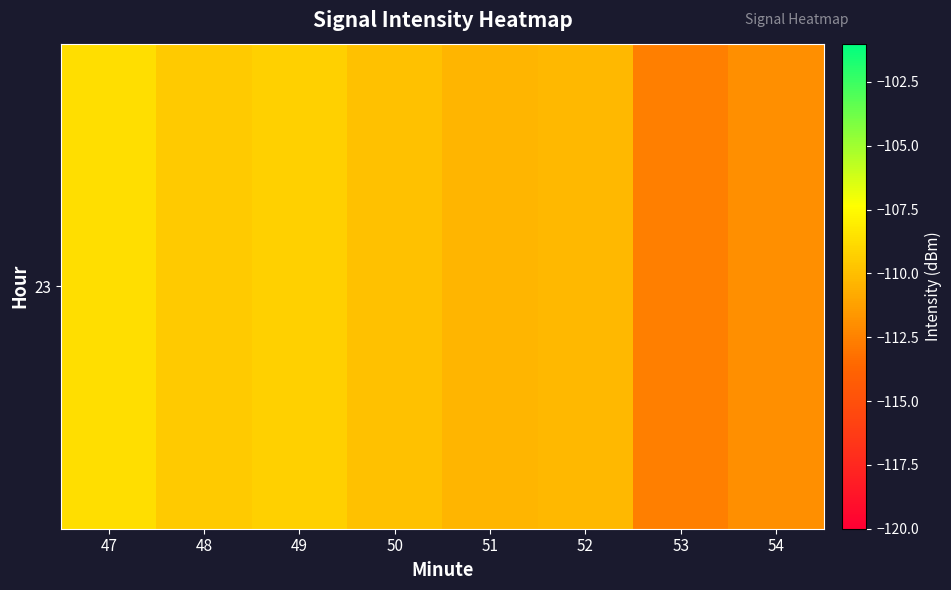

What is the average value?

-110.3